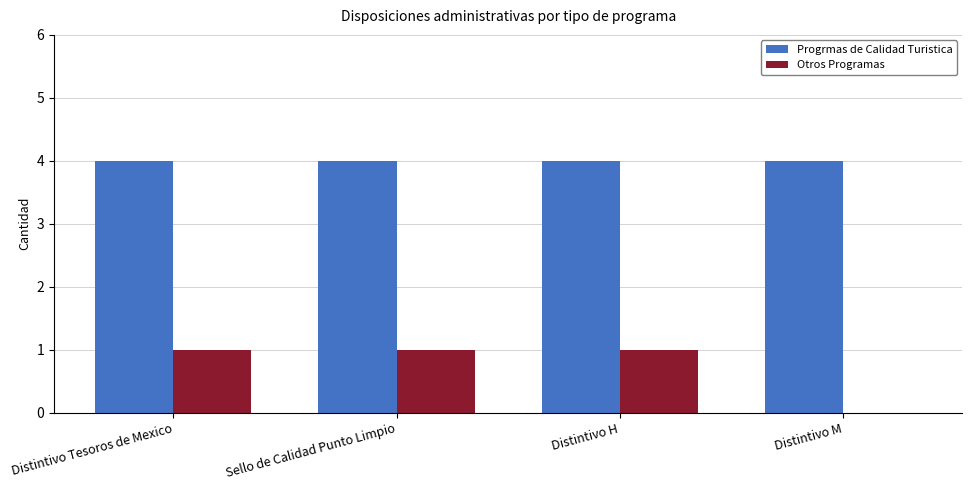

The Progrmas de Calidad Turistica series shows 4 at Distintivo M. True or false?

True